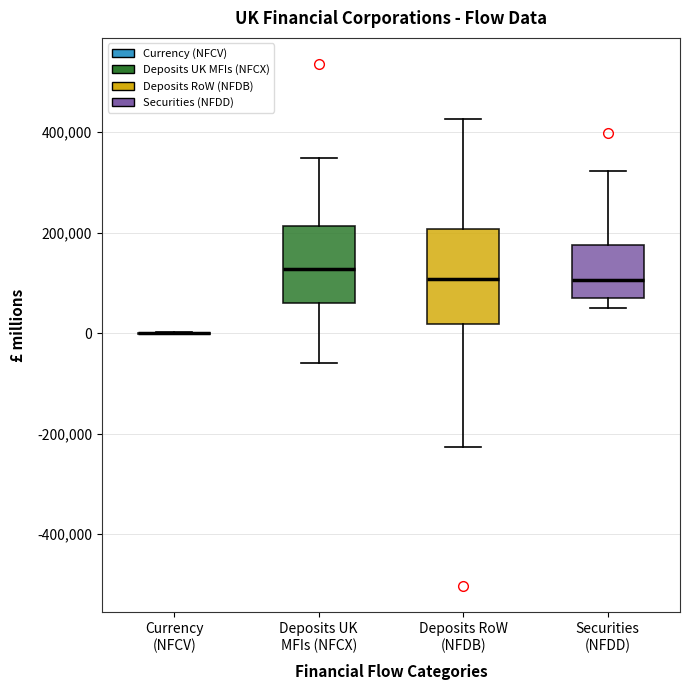

Reading left to right, read every box against the y-axis: the position of its median line, the range the box covers, and the ends of its whiskers. The values are not printed on the chart, so give them approximately, as read against the axis.

Currency (NFCV): box collapsed to a line at 0, whiskers 0 to 0
Deposits UK MFIs (NFCX): median 120000, box 60000 to 220000, whiskers -60000 to 340000
Deposits RoW (NFDB): median 100000, box 20000 to 200000, whiskers -220000 to 420000
Securities (NFDD): median 100000, box 80000 to 180000, whiskers 40000 to 320000